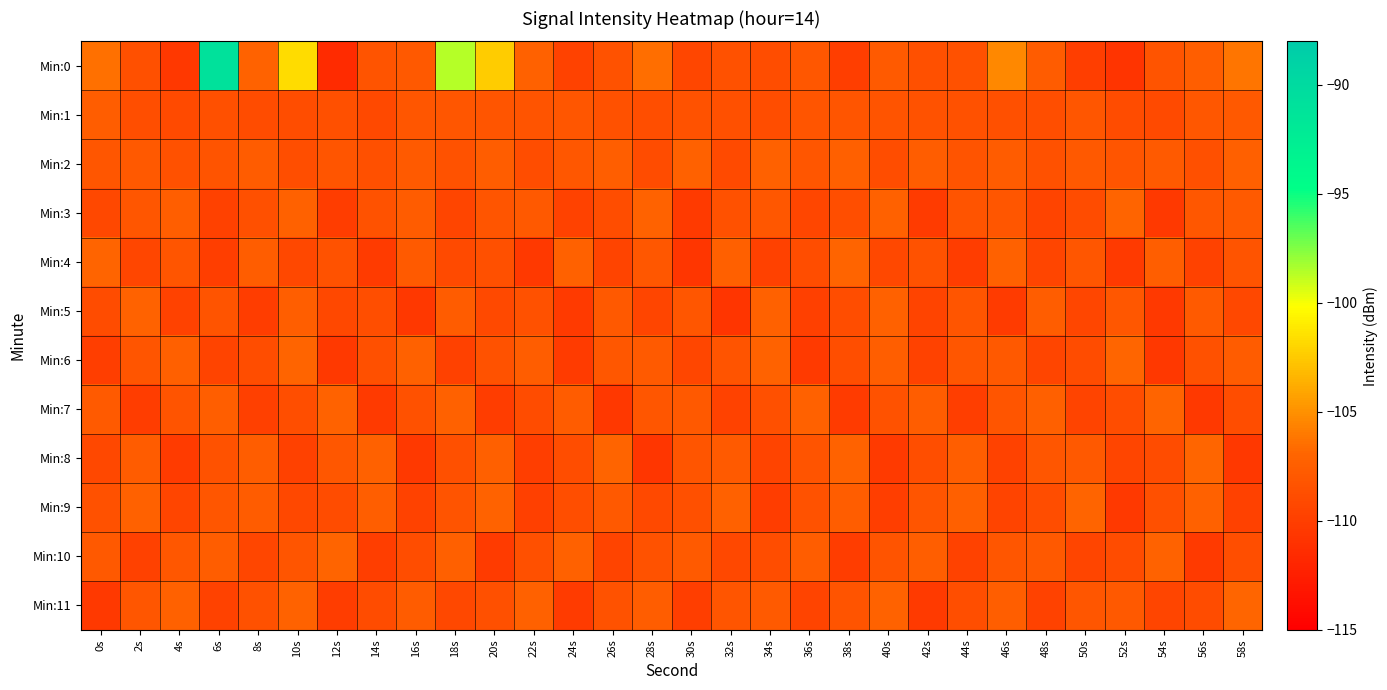

What is the smallest value displayed?

-111.5